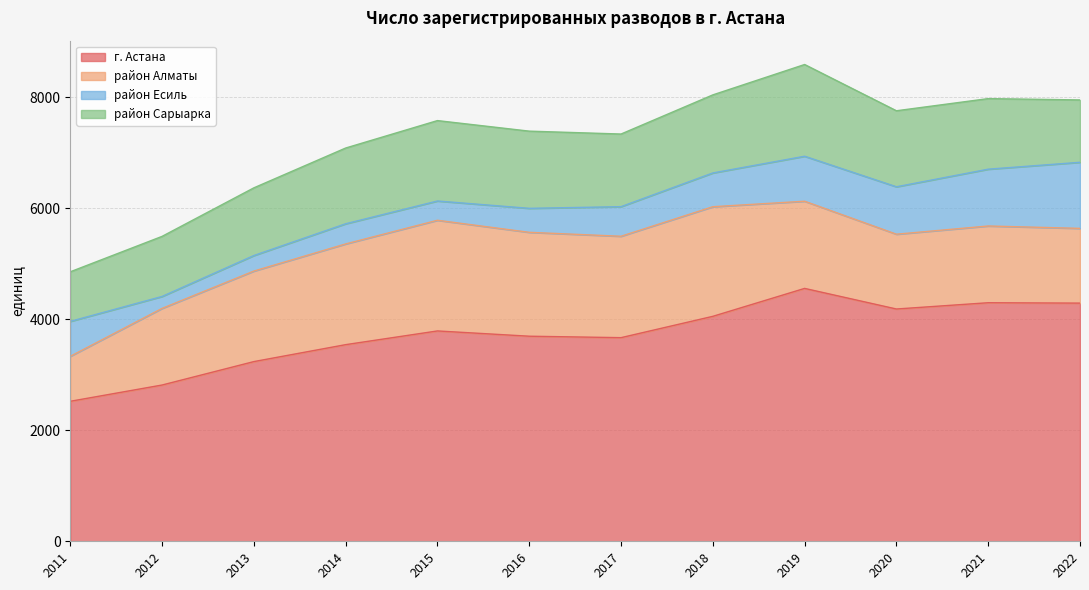

Reading right to left, list all the values displayed in this chart.

г. Астана: 2022=4289	2021=4296	2020=4183	2019=4554	2018=4051	2017=3667	2016=3693	2015=3788	2014=3541	2013=3236	2012=2814	2011=2521
район Алматы: 2022=1346	2021=1382	2020=1347	2019=1570	2018=1974	2017=1826	2016=1871	2015=1993	2014=1814	2013=1630	2012=1380	2011=810
район Есиль: 2022=1190	2021=1023	2020=854	2019=810	2018=608	2017=533	2016=432	2015=347	2014=363	2013=280	2012=215	2011=629
район Сарыарка: 2022=1123	2021=1271	2020=1369	2019=1652	2018=1406	2017=1308	2016=1390	2015=1448	2014=1364	2013=1219	2012=1082	2011=893